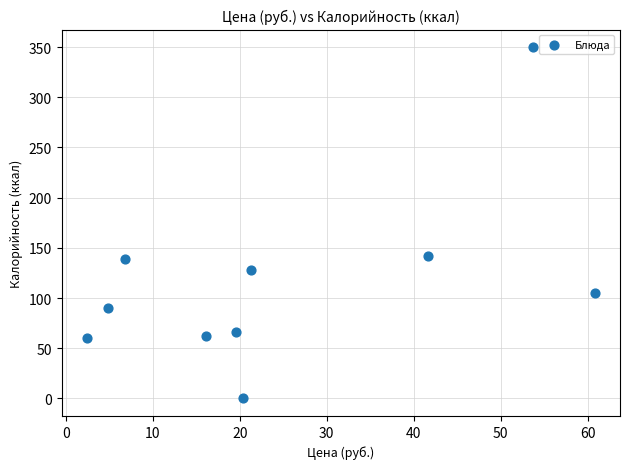

What is the range of Y values (max minus min)?

350.0